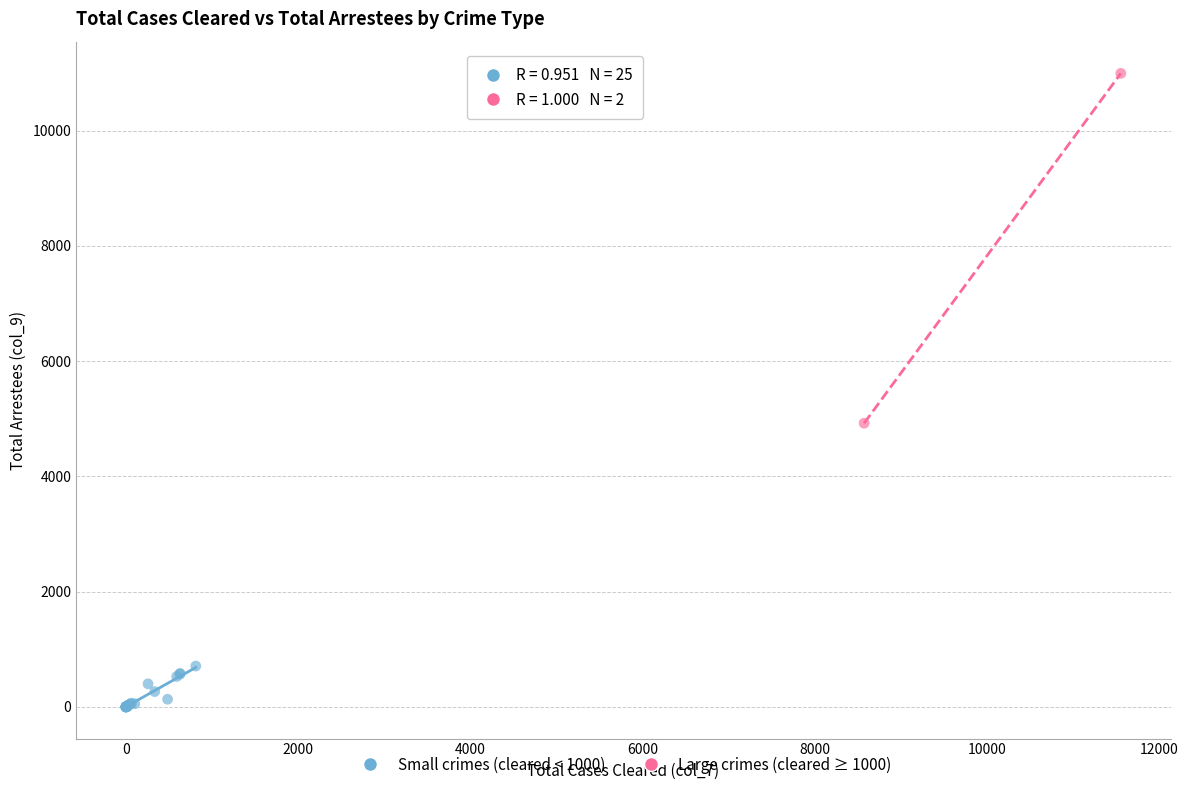

Which series has the largest Y range (max minus min)?

Large crimes (cleared ≥ 1000)